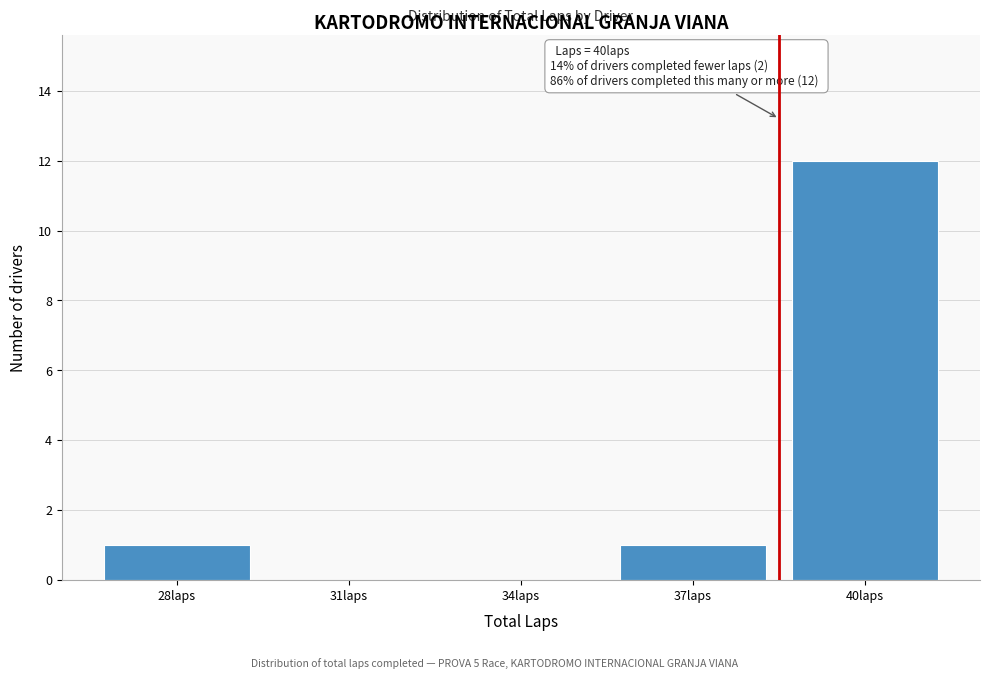

Reading left to right, what are all the values shown in this chart?

28laps=1	31laps=0	34laps=0	37laps=1	40laps=12